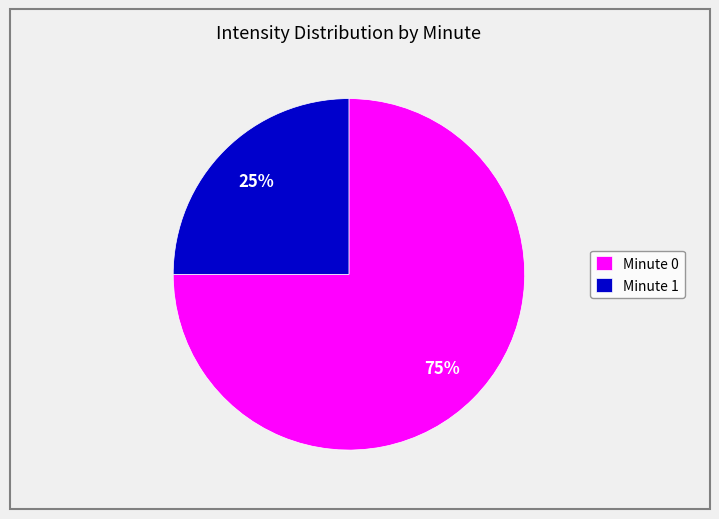

What percentage is the Minute 0 slice, to the nearest percent?

75%